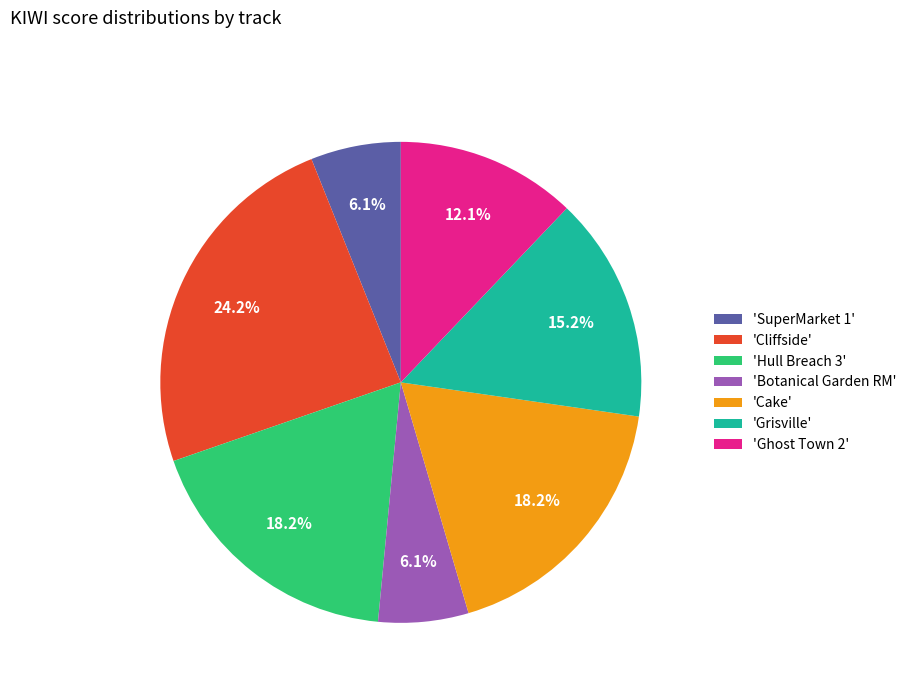

Combined, do 'Hull Breach 3' and 'SuperMarket 1' account for over 50%?

No